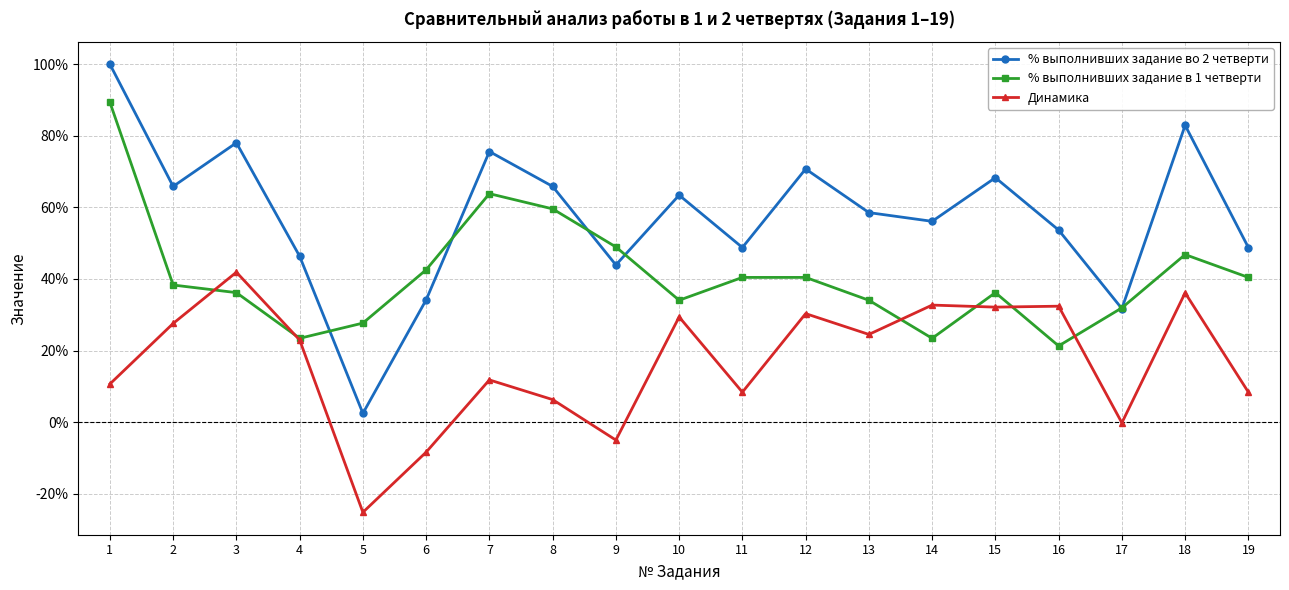

Does the chart have visible grid lines?

Yes